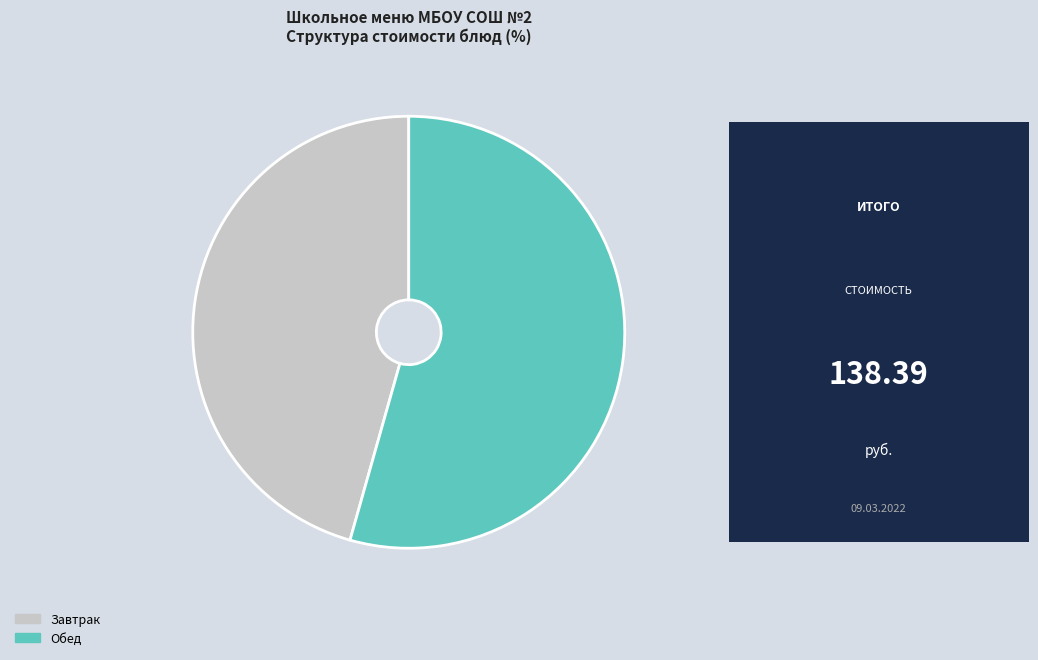

Which category has the smallest portion of the pie?

Завтрак